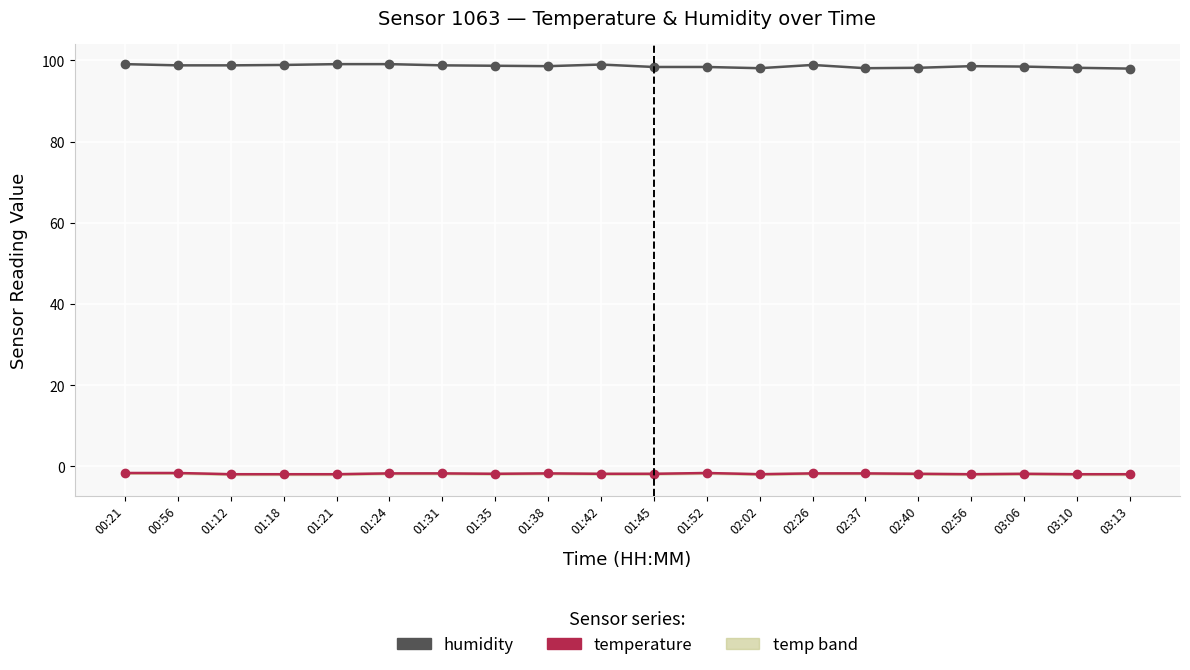

What is the minimum value for humidity?

98.0